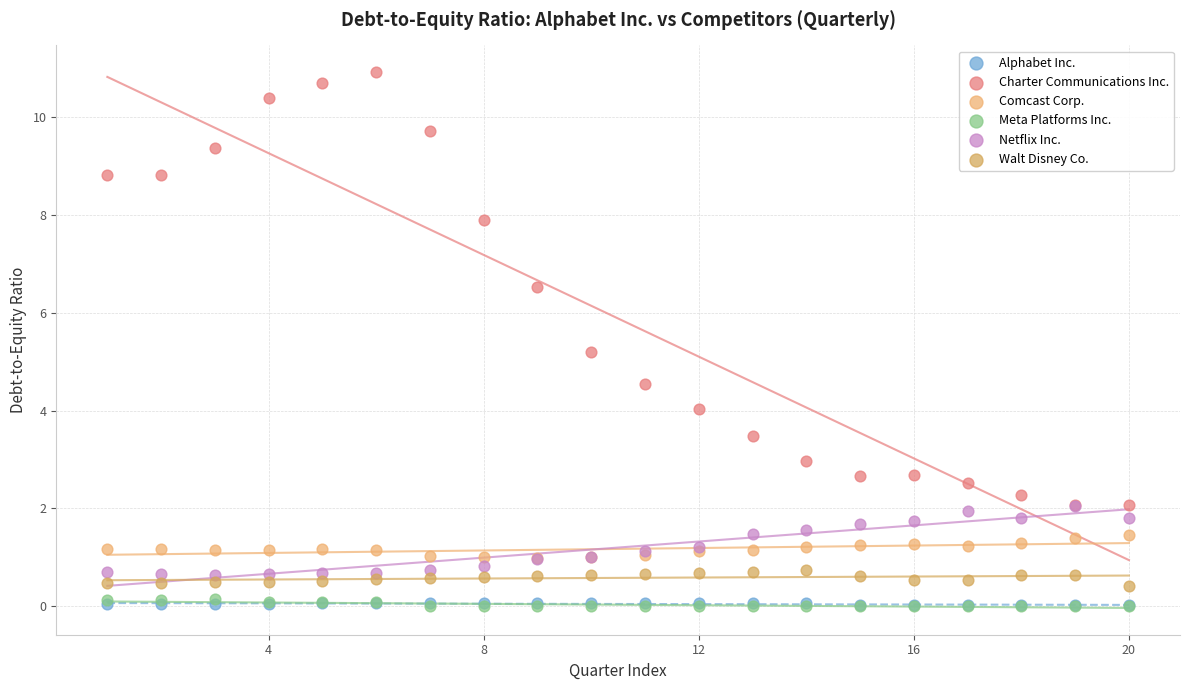

Which series contains the highest Y value?

Charter Communications Inc.